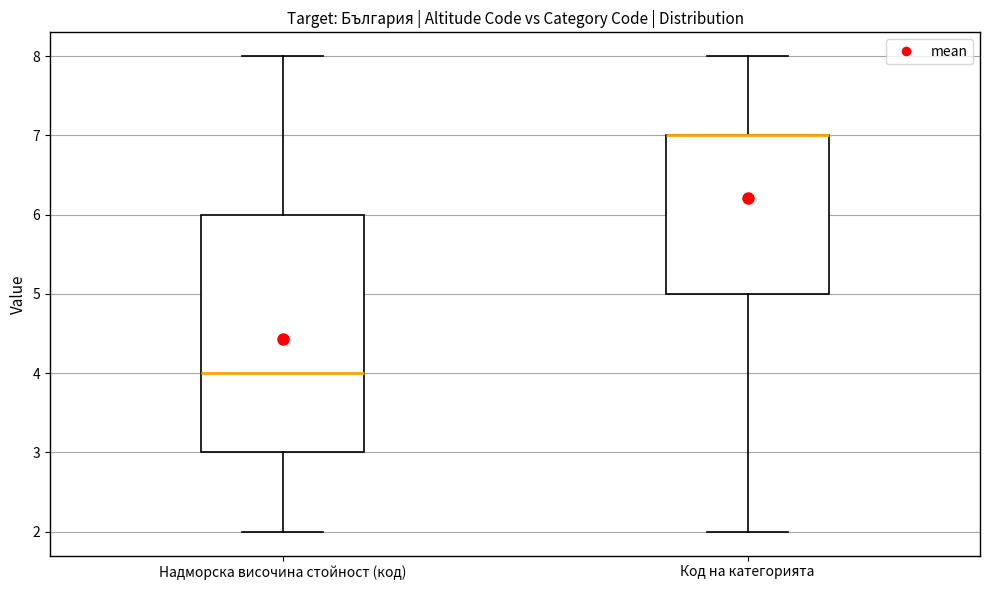

Where does the lower whisker of the box for Надморска височина стойност (код) end on the y-axis? The values are not printed on the chart, so give them approximately, as read against the axis.

2